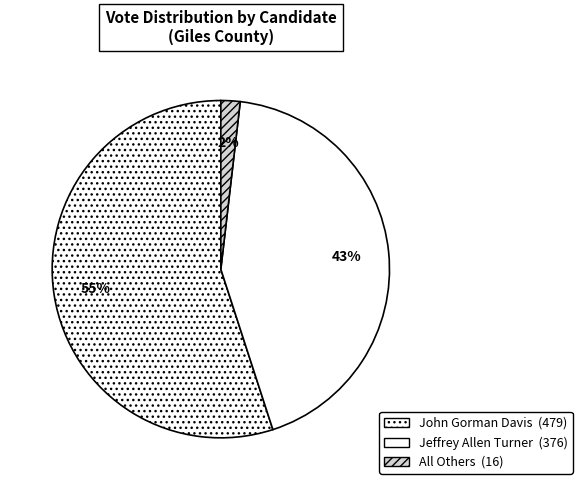

Count the number of slices in the pie.

3